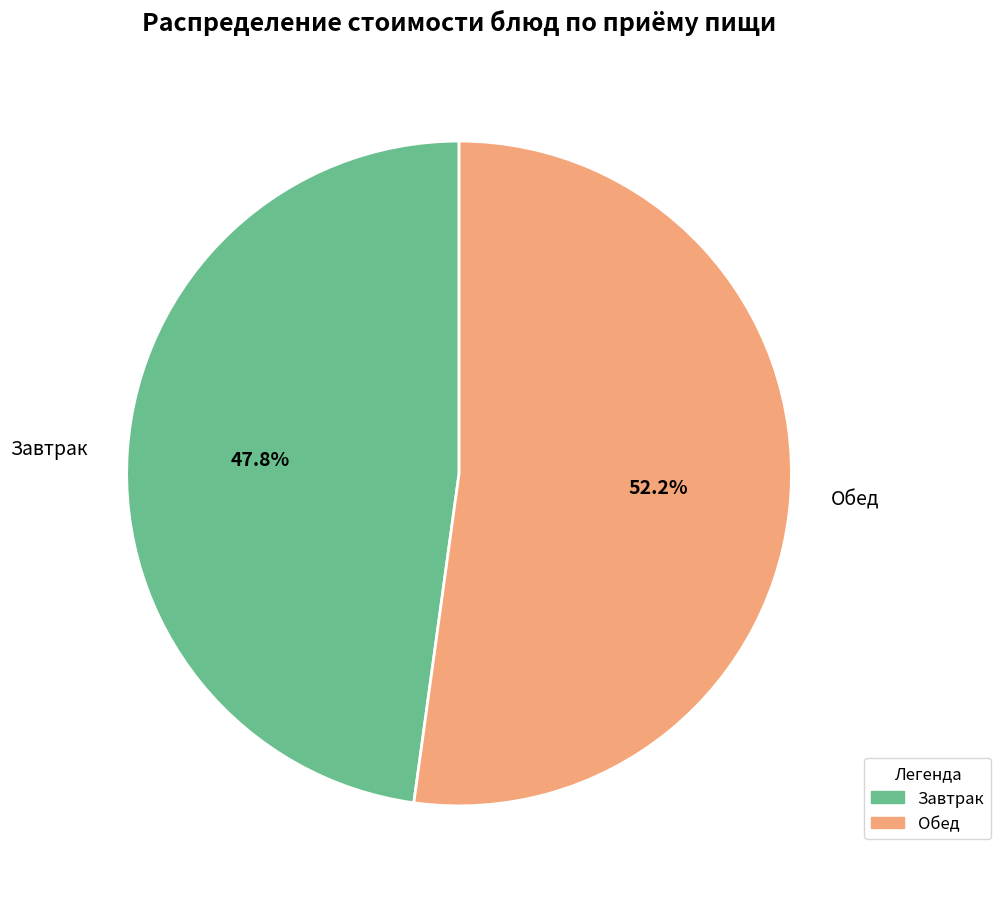

Which has a higher value, Обед or Завтрак?

Обед